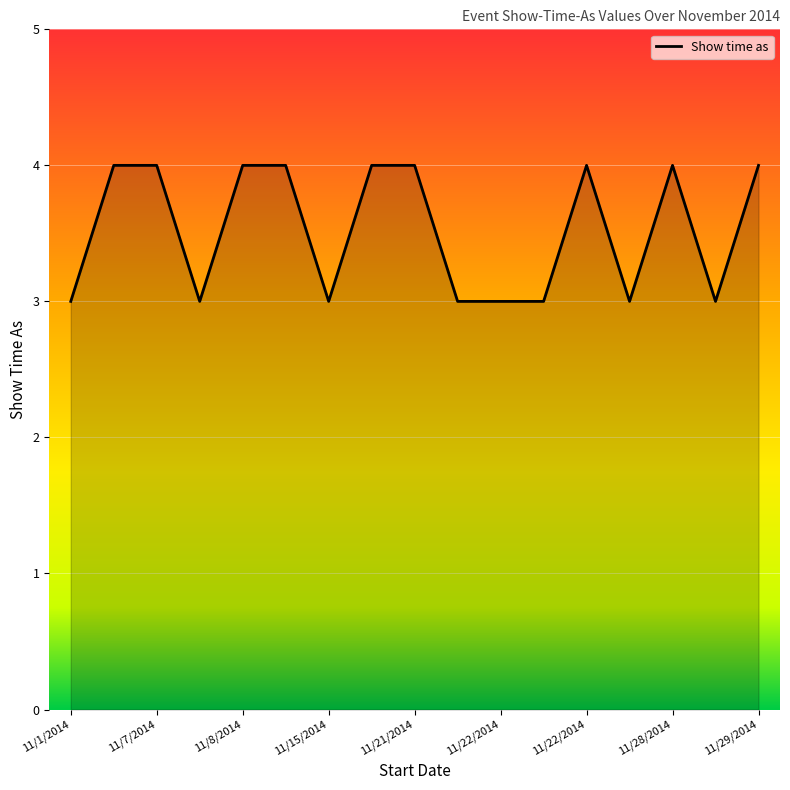

What is the minimum value shown in the chart?

3